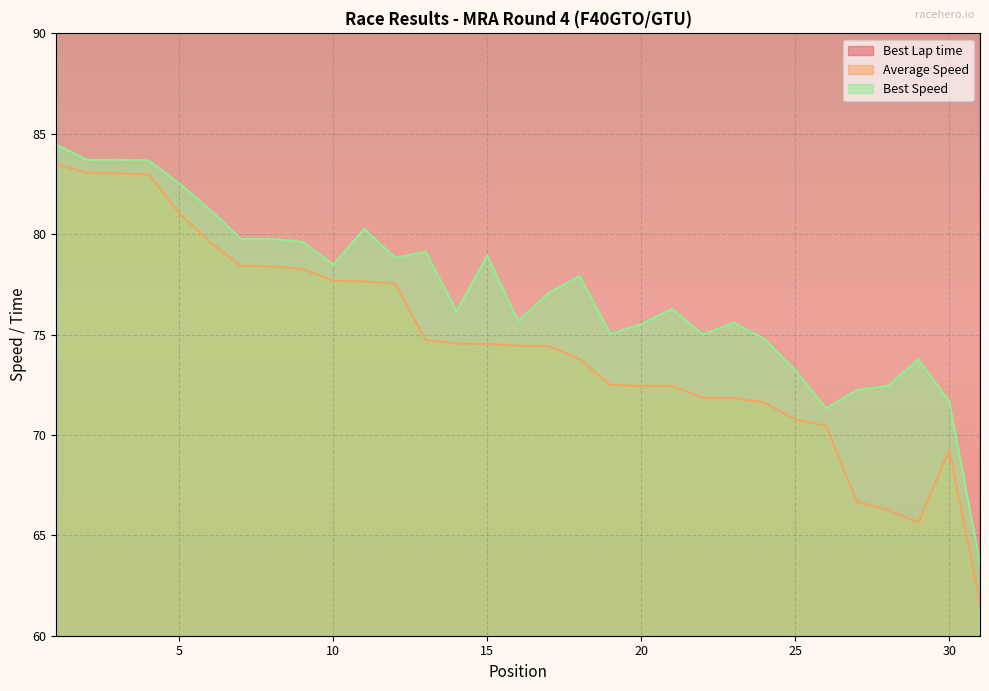

Which series has the largest range (max minus min)?

Best Lap time